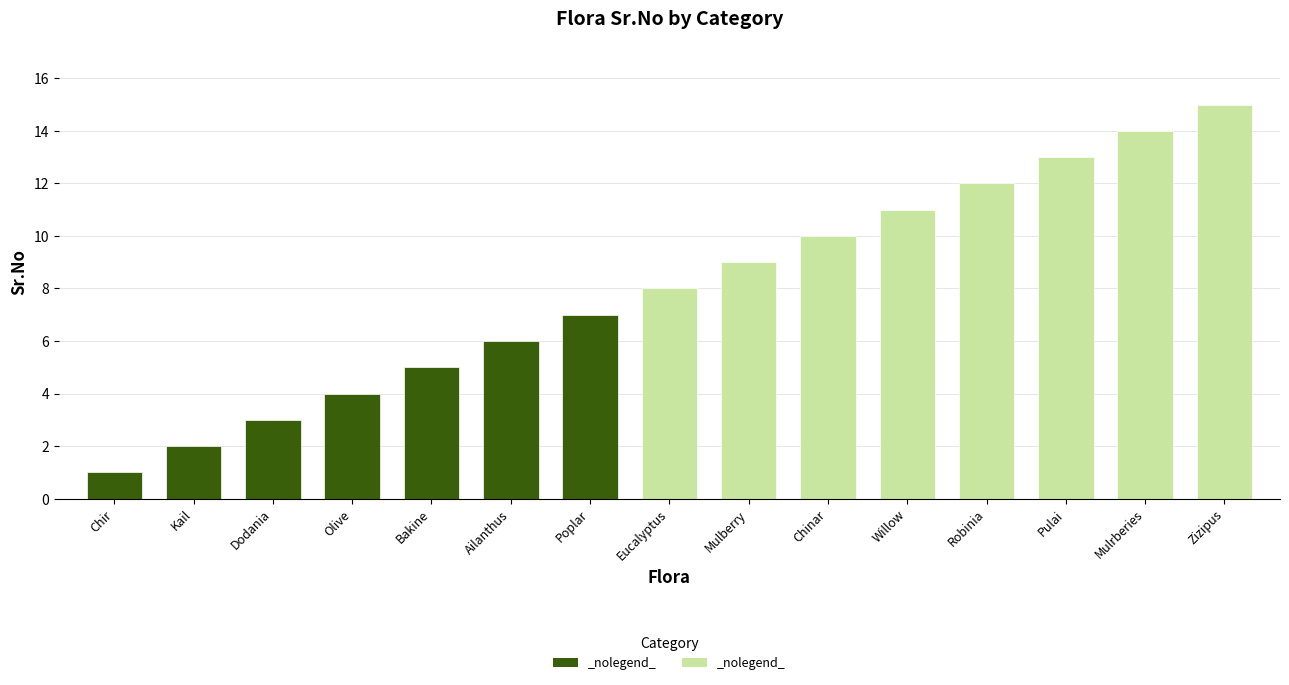

Reading left to right, list all the values displayed in this chart.

Chir=1	Kail=2	Dodania=3	Olive=4	Bakine=5	Ailanthus=6	Poplar=7	Eucalyptus=8	Mulberry=9	Chinar=10	Willow=11	Robinia=12	Pulai=13	Mulrberies=14	Zizipus=15